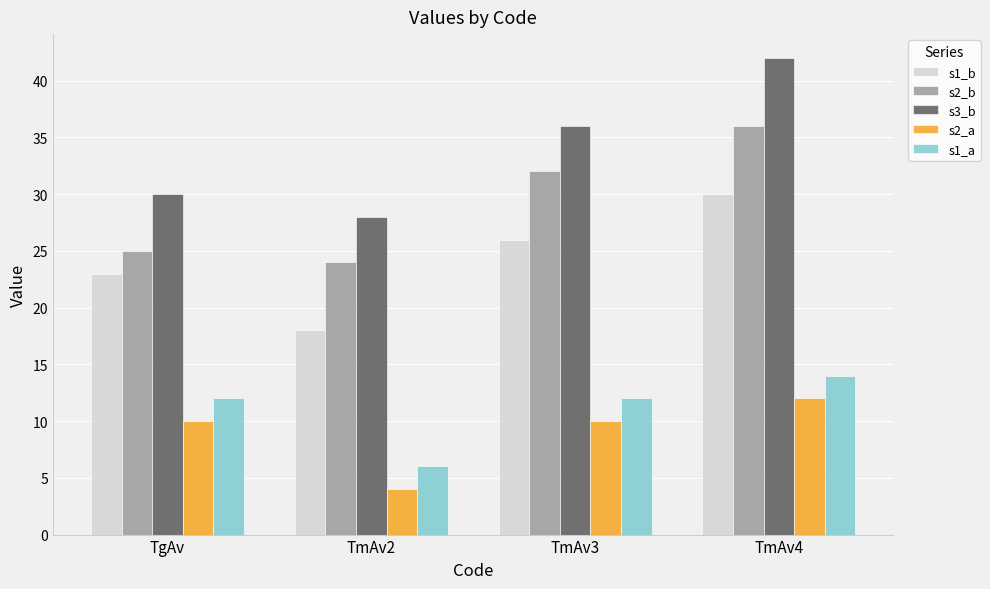

What is the average value of the s3_b series?

34